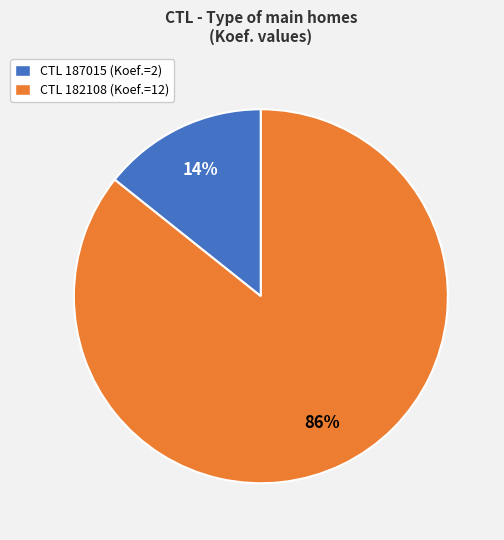

To the nearest percent, what is the average slice percentage?

50%